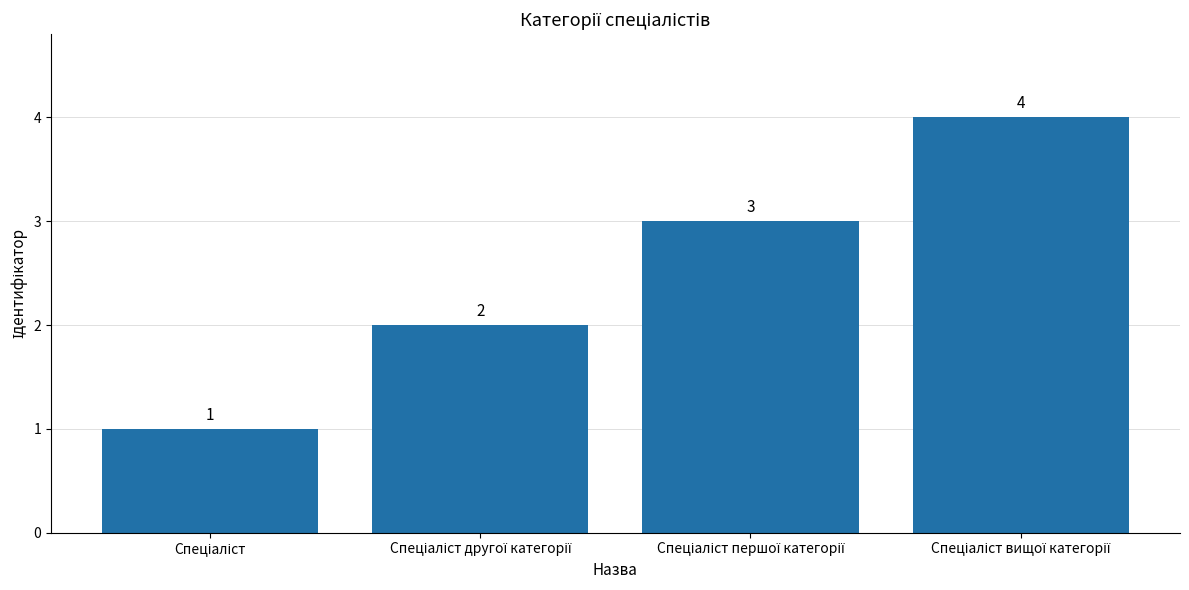

How many values are between 2 and 4?

3